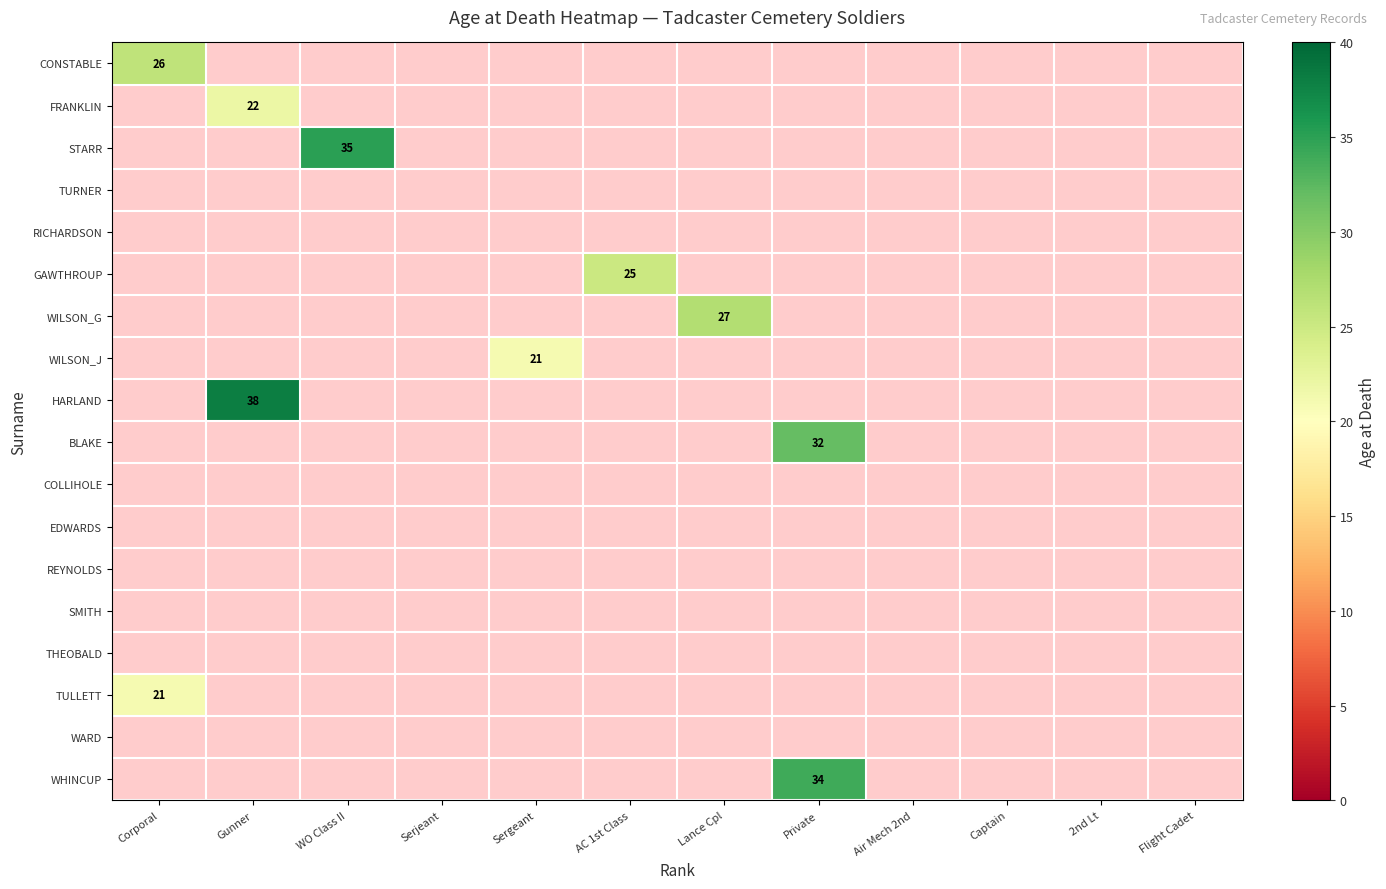

What is the minimum value shown in the chart?

21.0